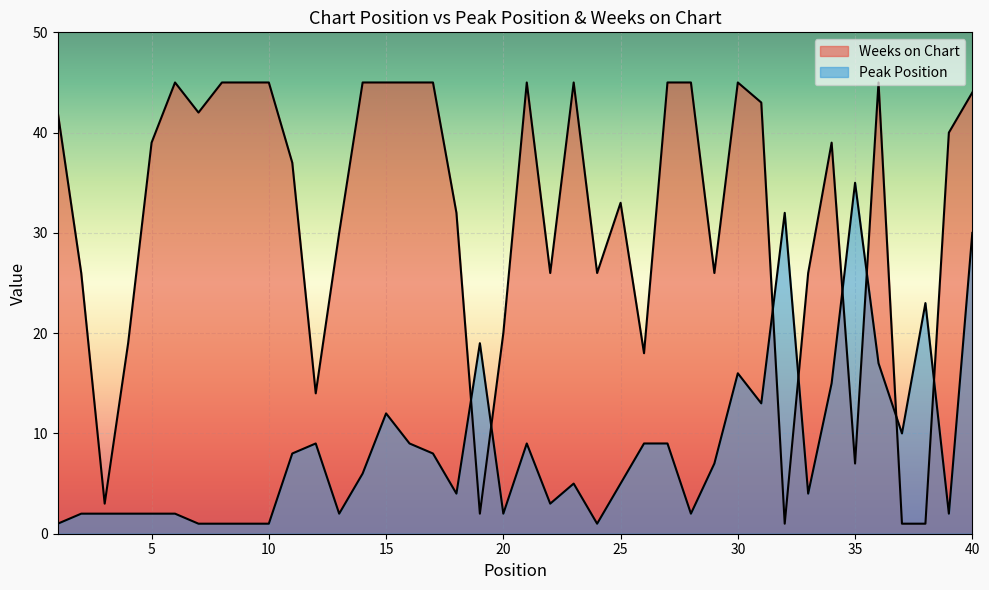

How many data points in Weeks on Chart are less than 39?

19